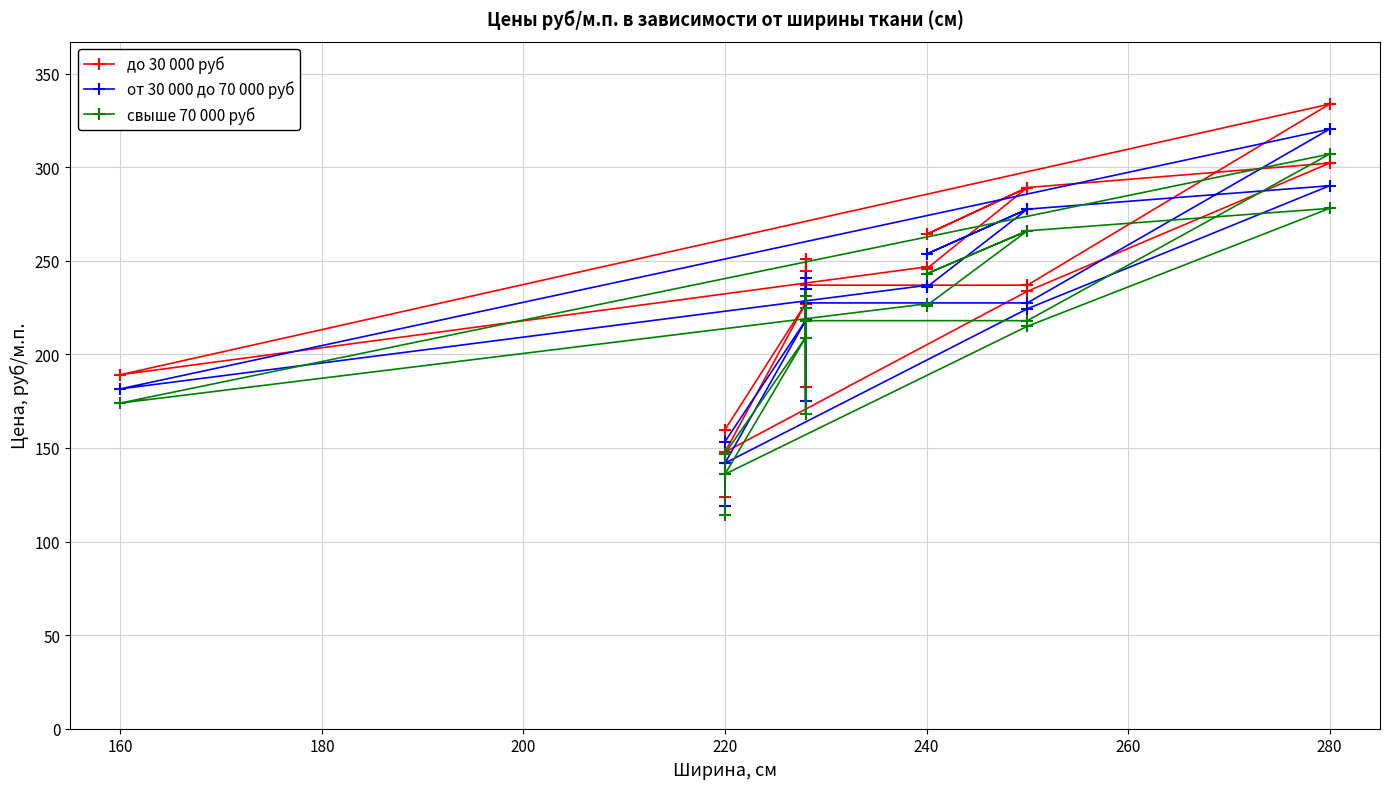

True or false: от 30 000 до 70 000 руб has more than 2 points higher than both neighbors.

True